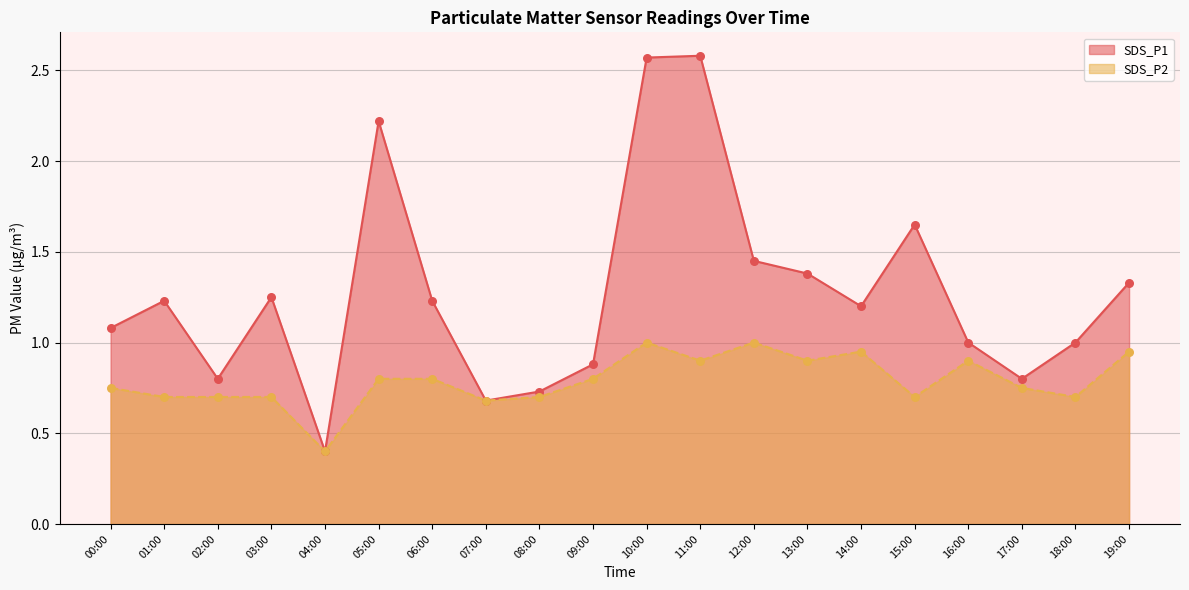

At which category is the sum across all series the highest?

10:00